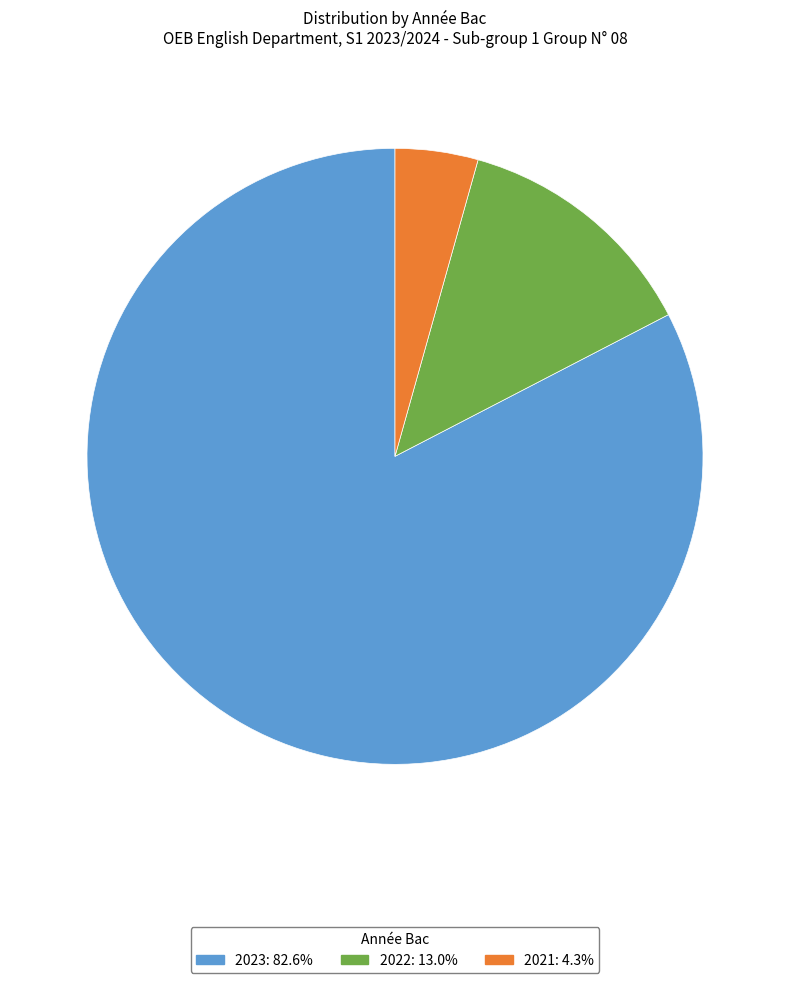

Does 2022: 13.0% represent more than half of the total?

No